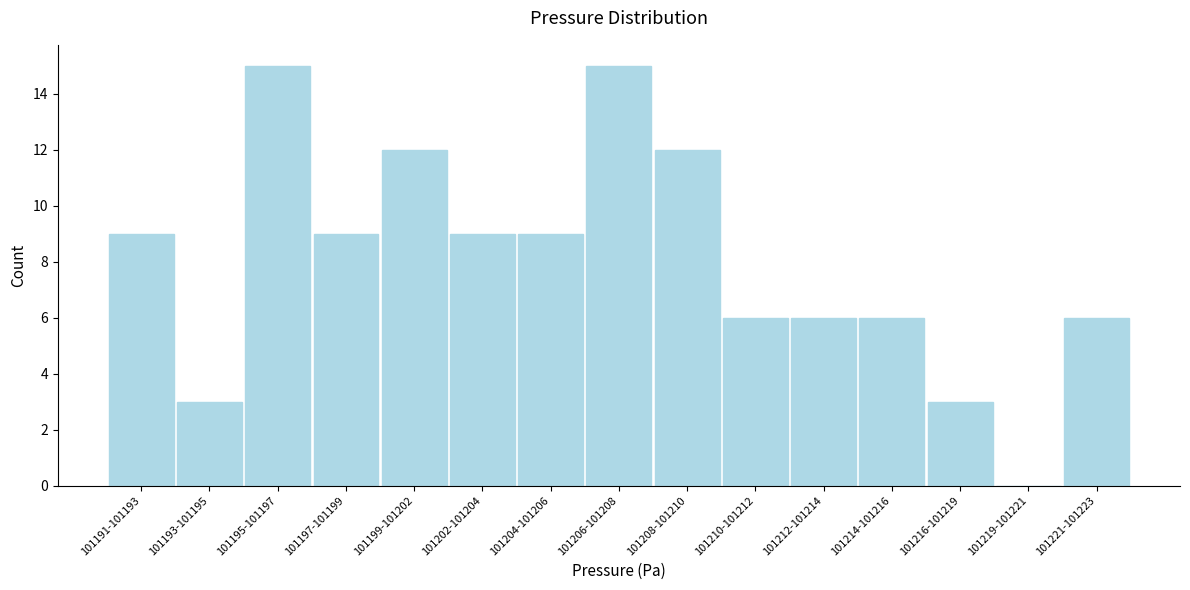

Reading left to right, what are all the values shown in this chart?

101191-101193=9	101193-101195=3	101195-101197=15	101197-101199=9	101199-101202=12	101202-101204=9	101204-101206=9	101206-101208=15	101208-101210=12	101210-101212=6	101212-101214=6	101214-101216=6	101216-101219=3	101219-101221=0	101221-101223=6